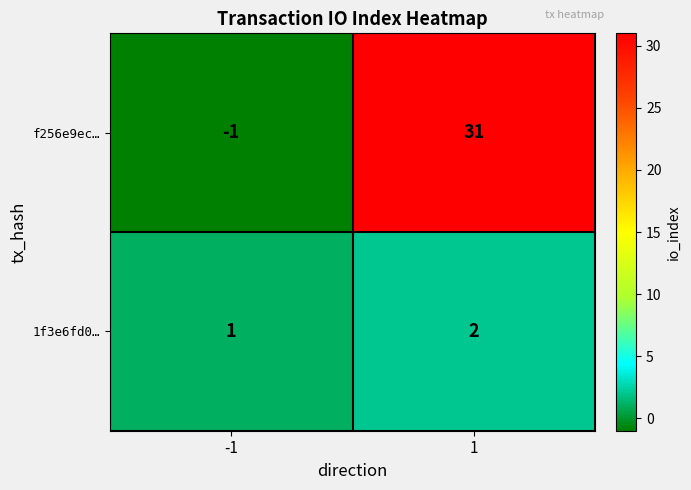

What is the sum of all f256e9ec… values?

30